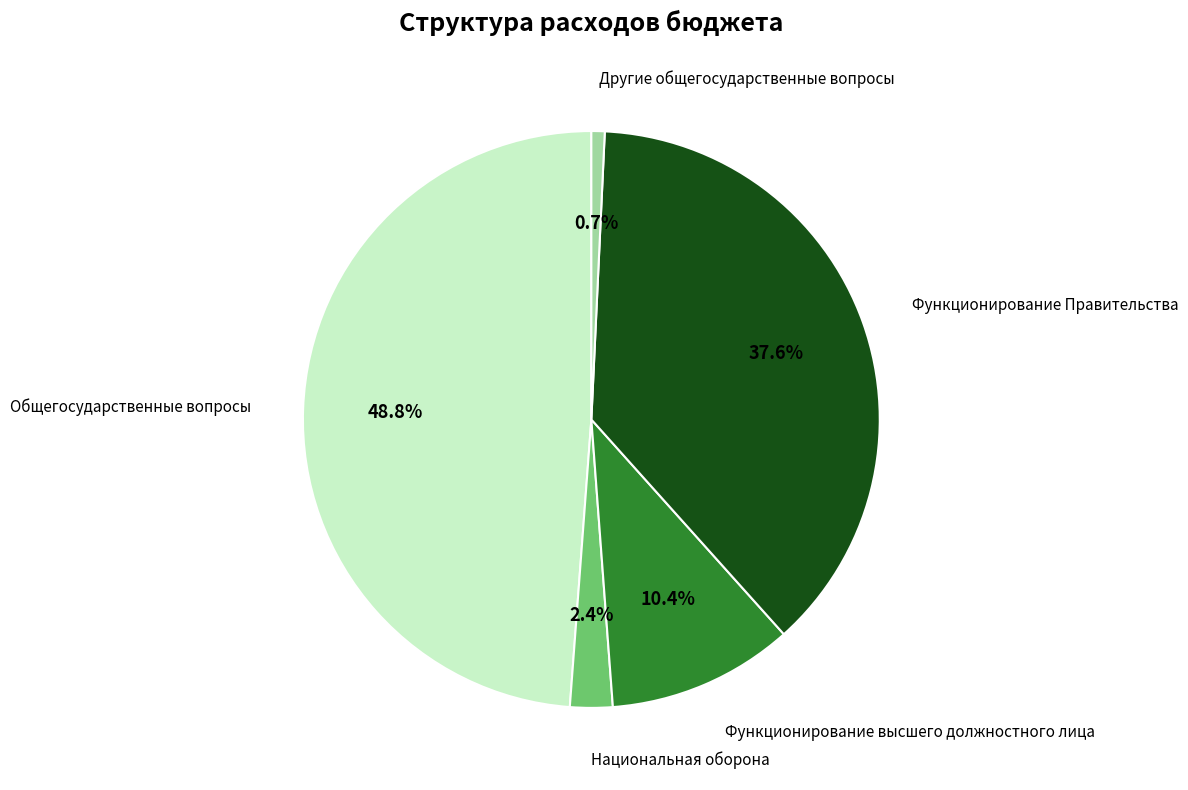

Rank the categories by value from highest to lowest.

Общегосударственные вопросы, Функционирование Правительства, Функционирование высшего должностного лица, Национальная оборона, Другие общегосударственные вопросы